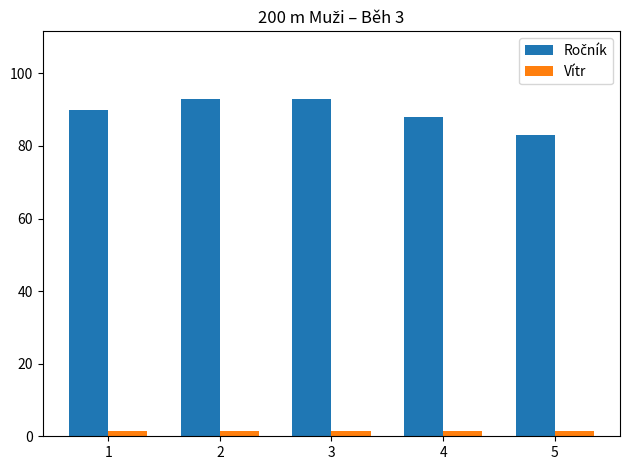

The Vítr series shows 1.4 at 3. True or false?

True